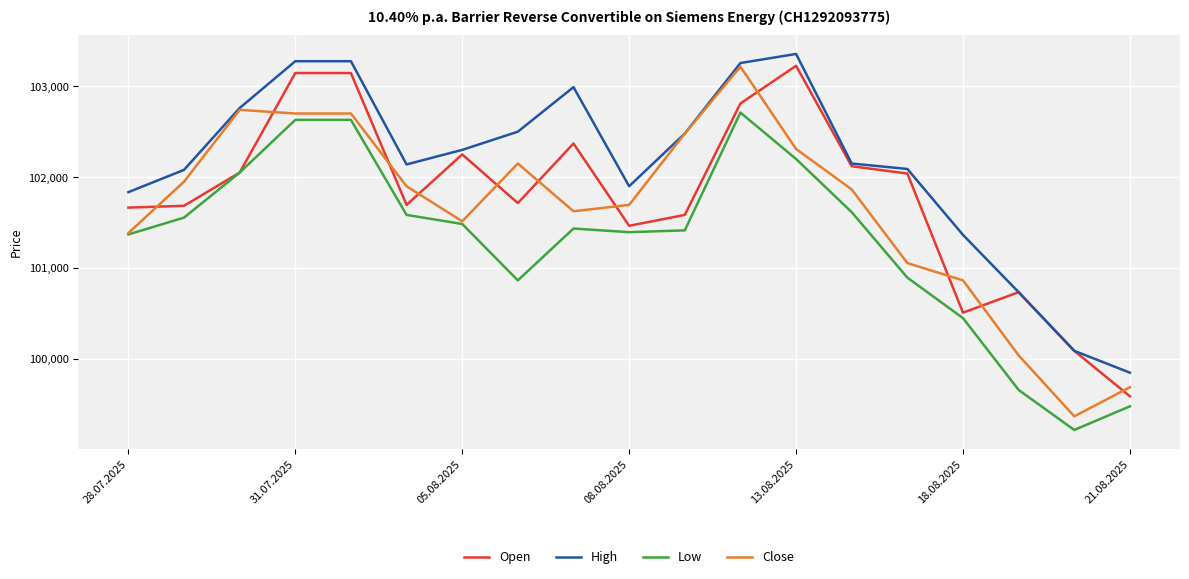

What is the minimum value for High?

99850